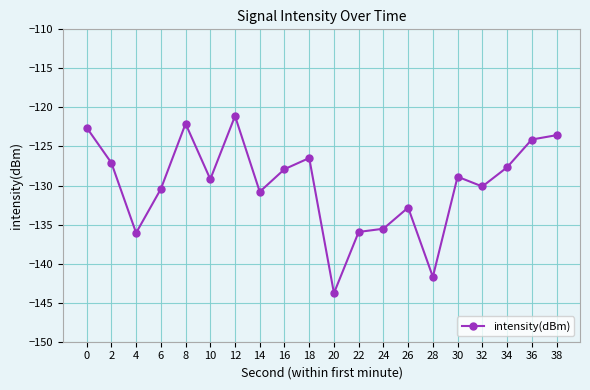

What is the value of the 8th point from the left?

-130.8